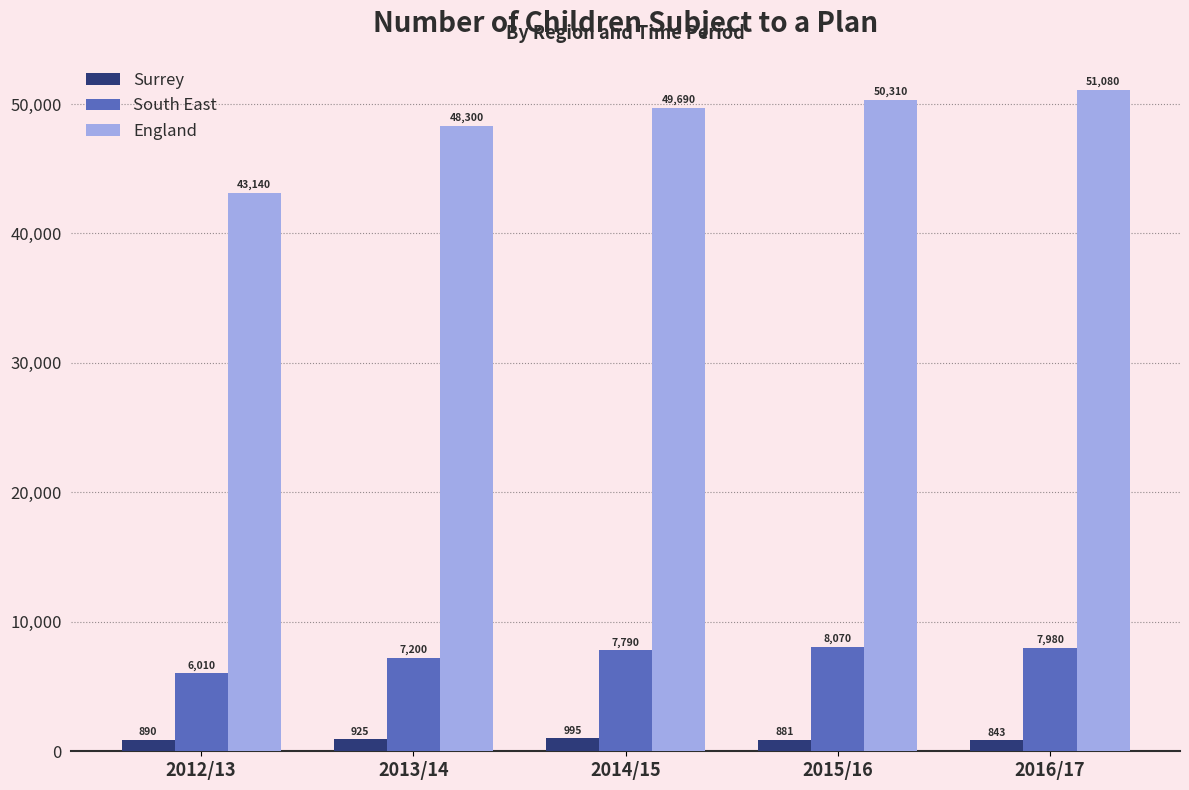

What position from the right is 2012/13?

5